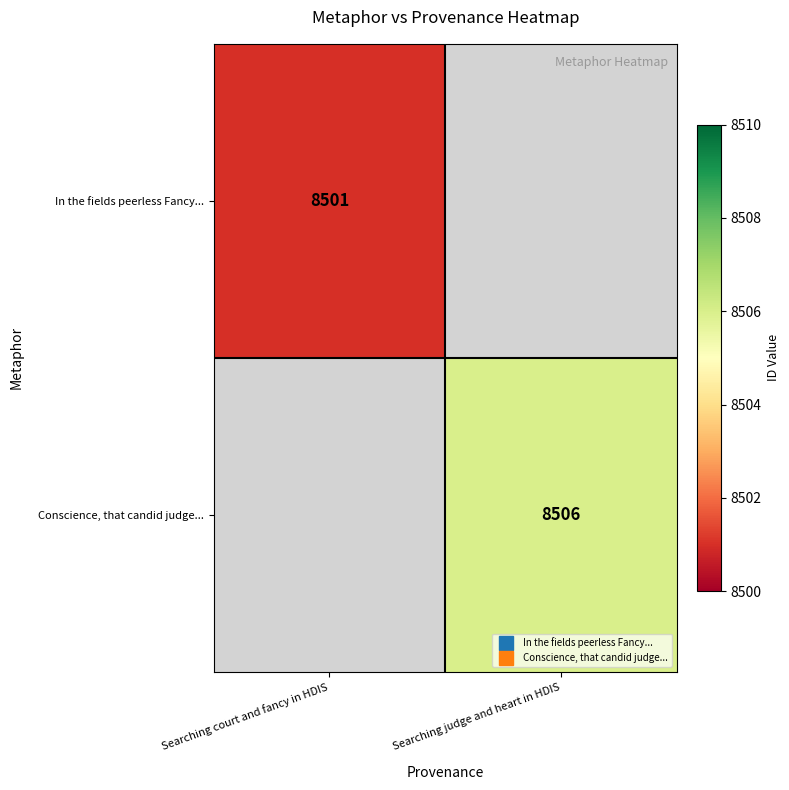

The value of Conscience, that candid judge... at Searching judge and heart in HDIS is 8506.0. True or false?

True